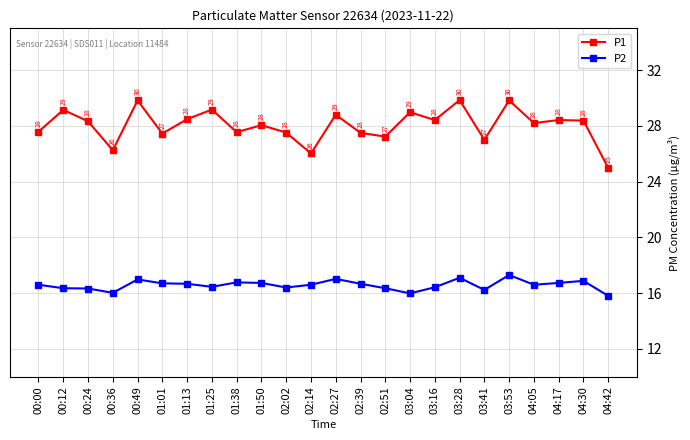

What is the label of the 14th point from the right?

02:02